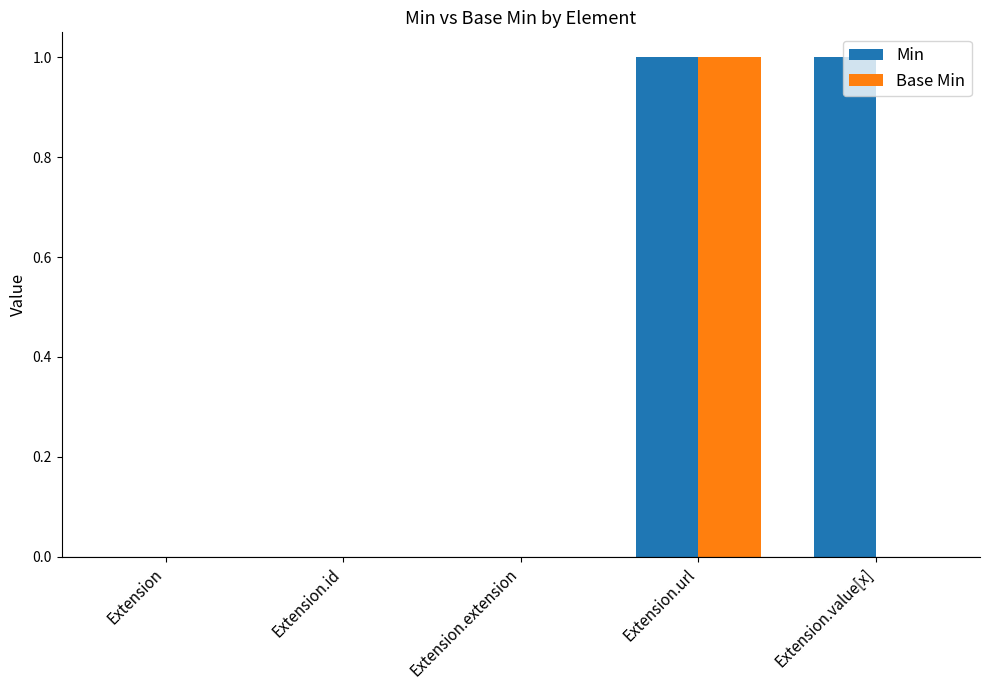

Is it true that Min equals 0 at Extension?

True